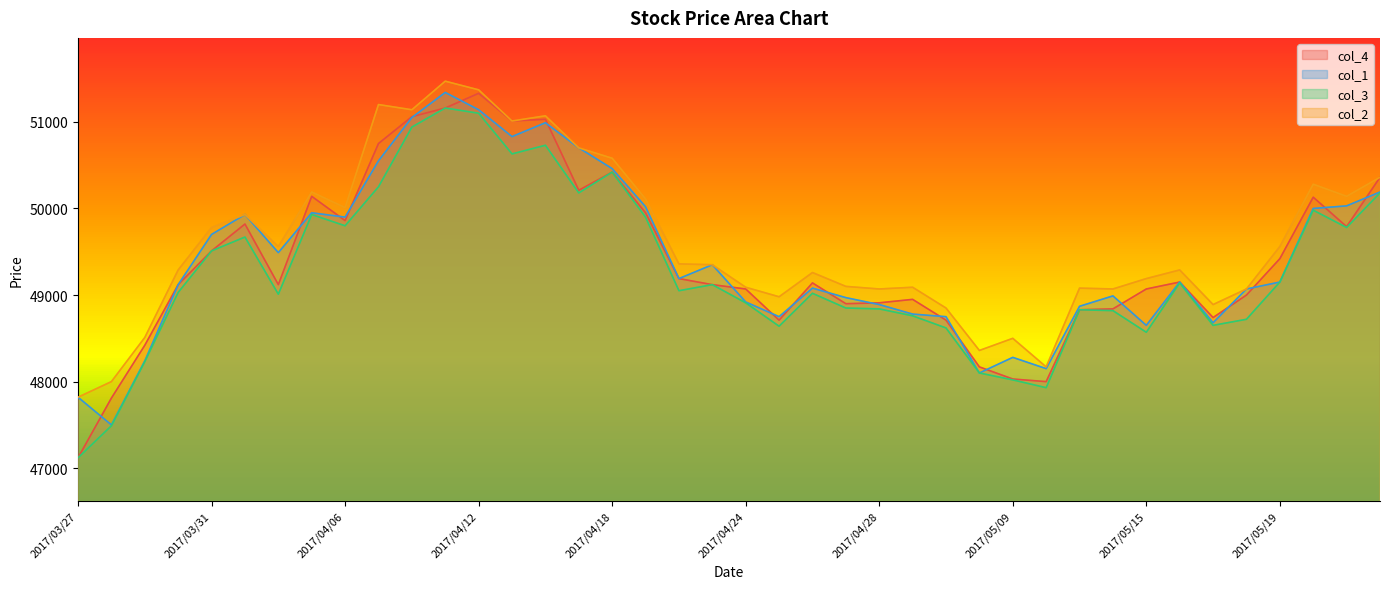

What is the difference between the second highest and minimum values in the col_3 series?

3980